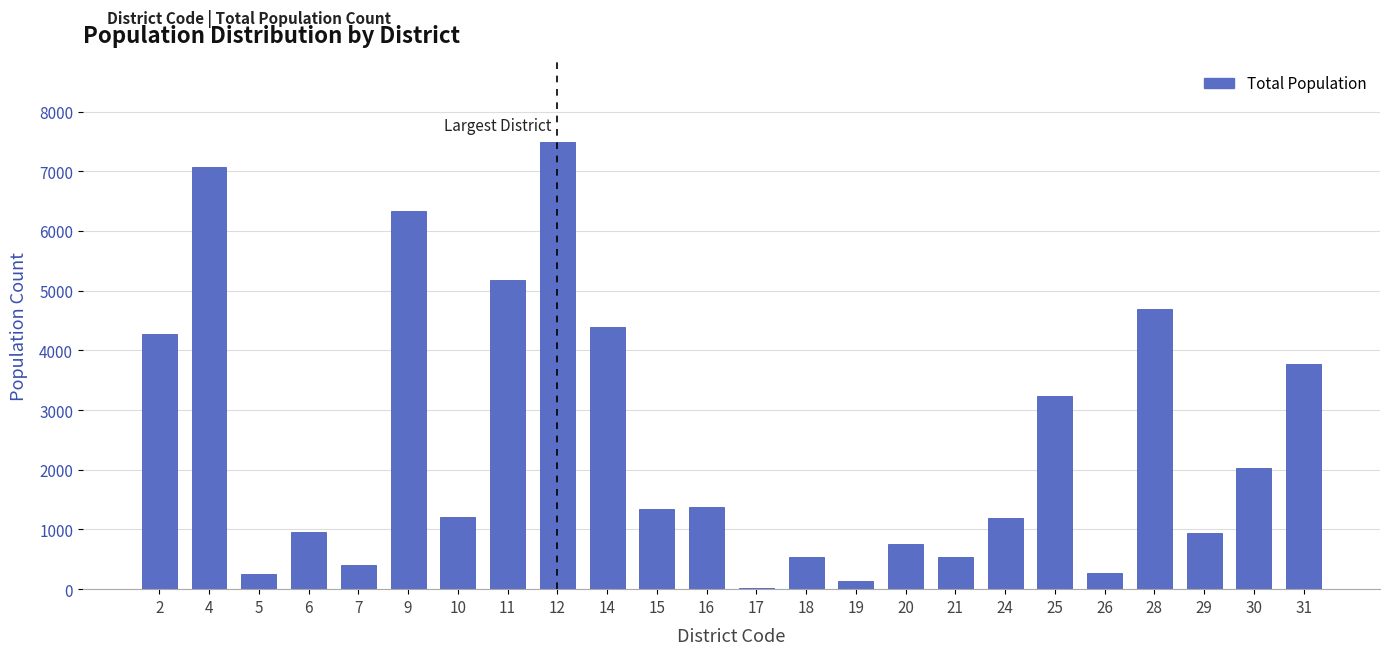

What is the change in value from 11 to 25?

-1937